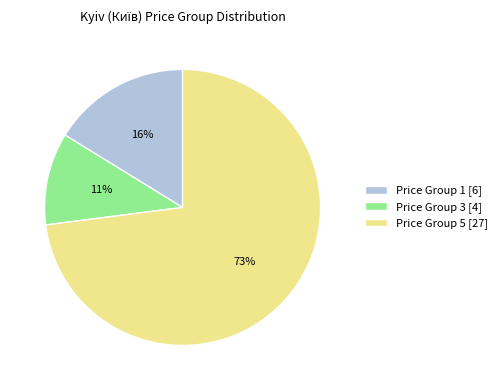

To the nearest percent, what is the average slice percentage?

33%